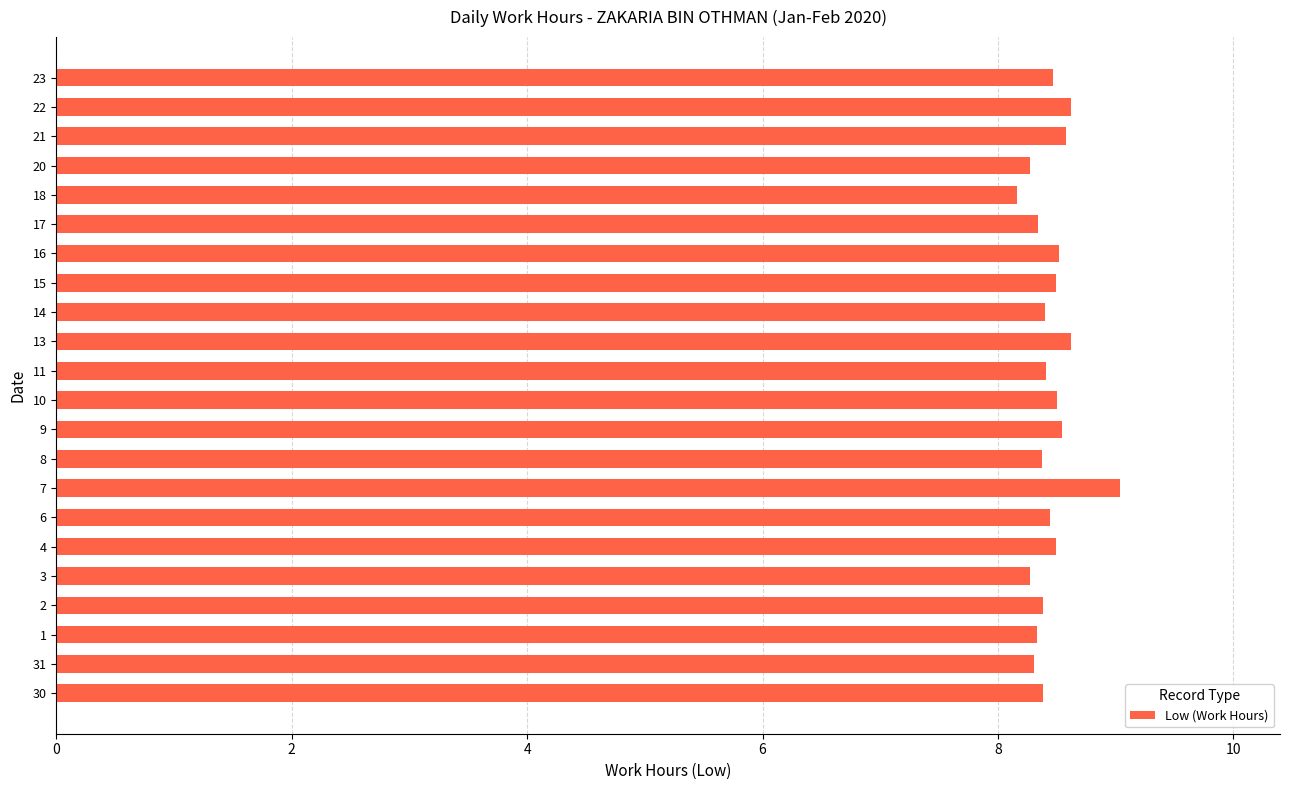

What is the sum of the values at 13 and 7?

17.7